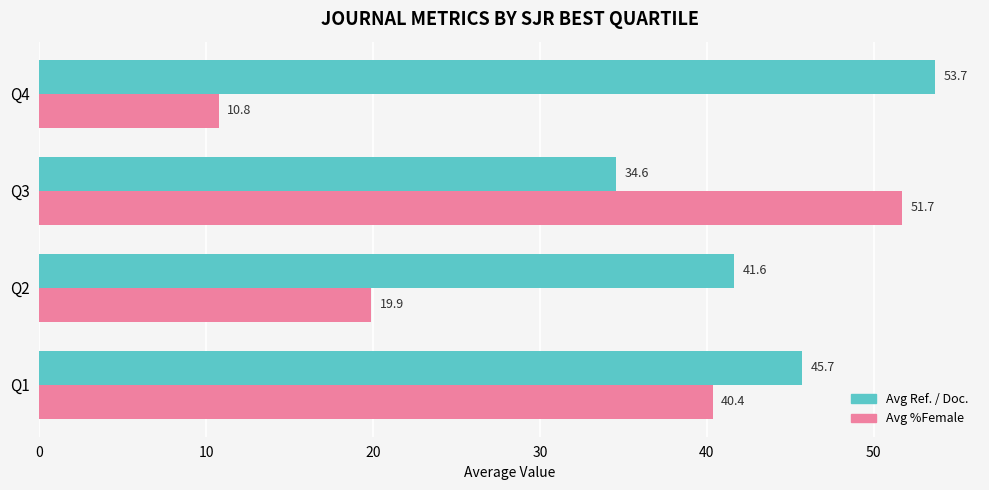

The Avg %Female series shows 19.9 at Q2. True or false?

True